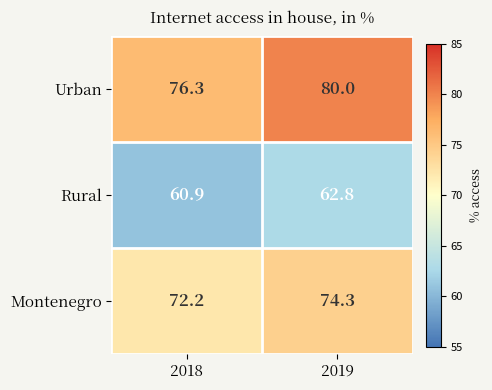

True or false: Urban has a value of 109.1 at 2018.

False